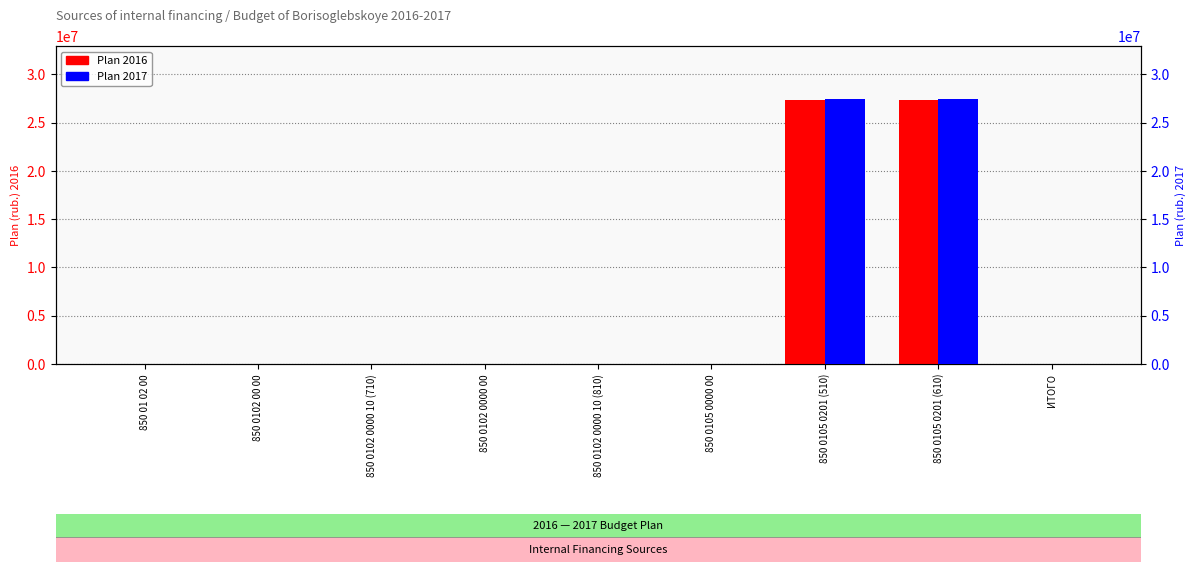

At how many categories does at least one series exceed 5892410?

2